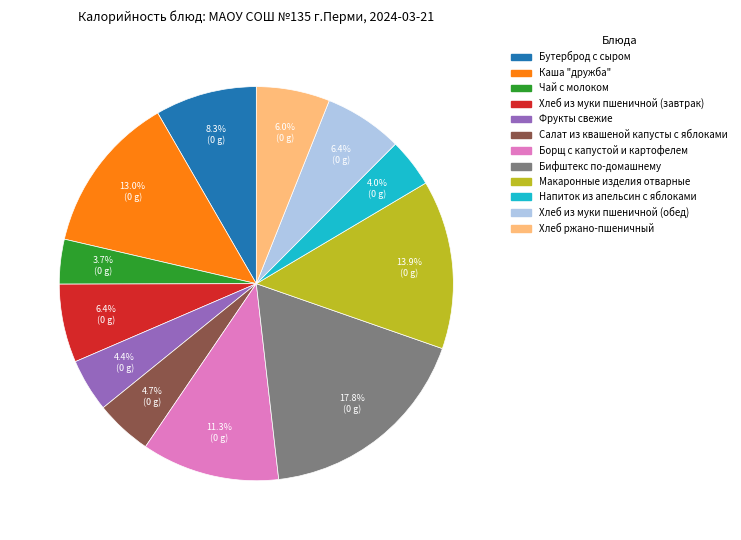

Count the number of slices in the pie.

12